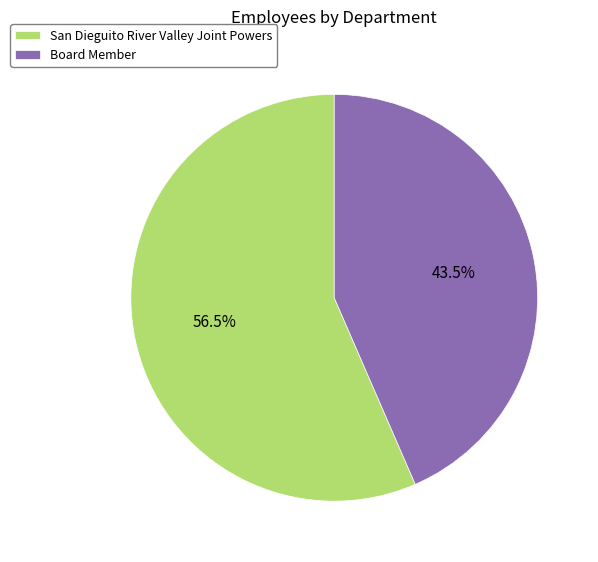

Does Board Member account for over 50% of the chart?

No